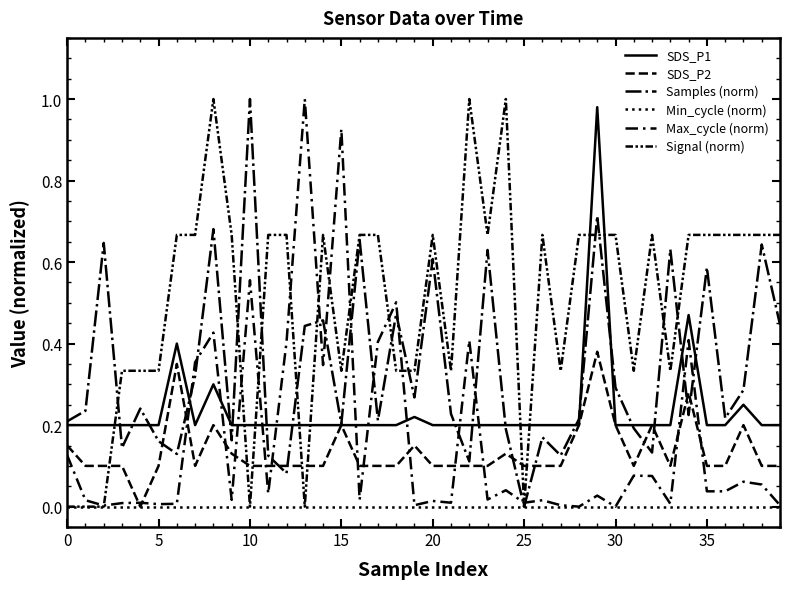

What is the label of the 16th point from the right?

24